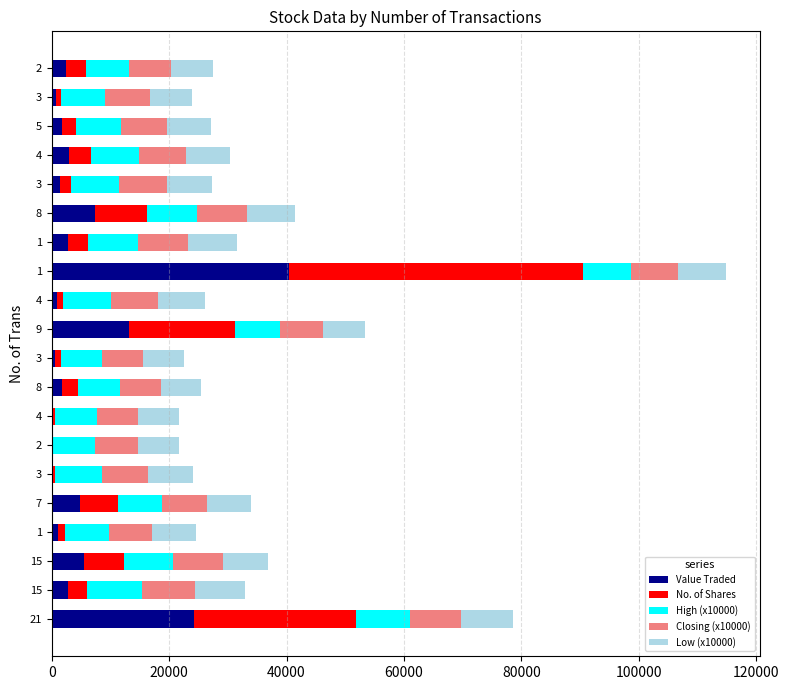

How many data points does each series have?

20